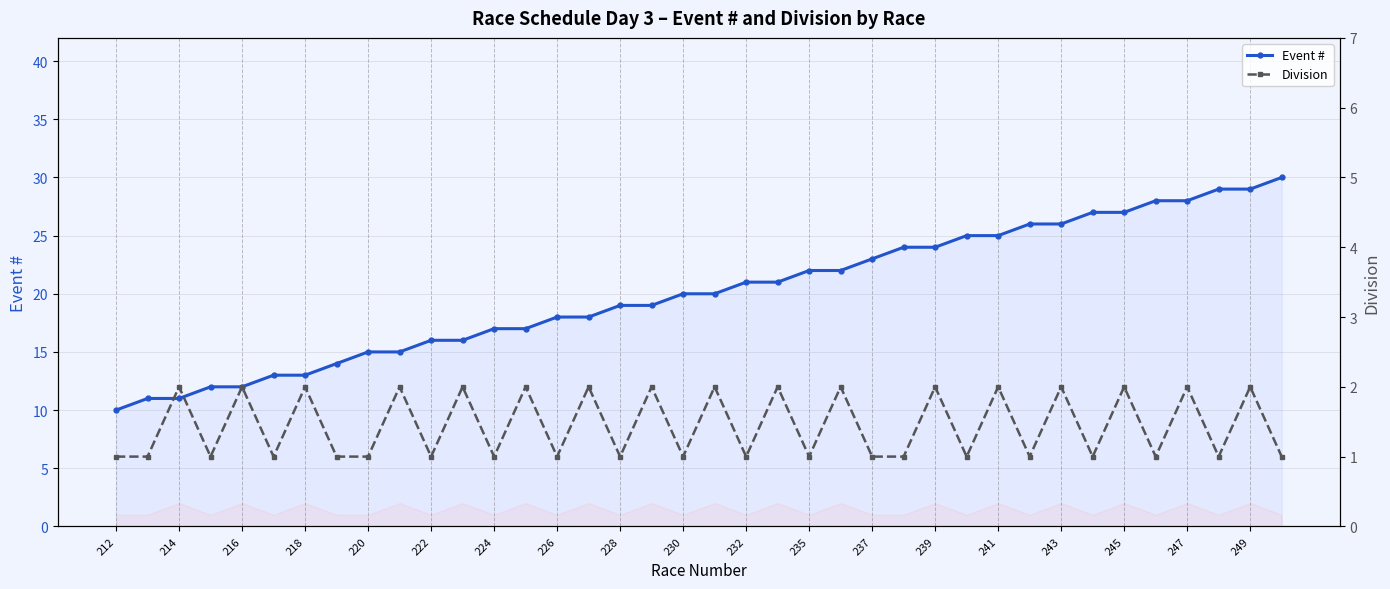

What is the maximum value for Event #?

30